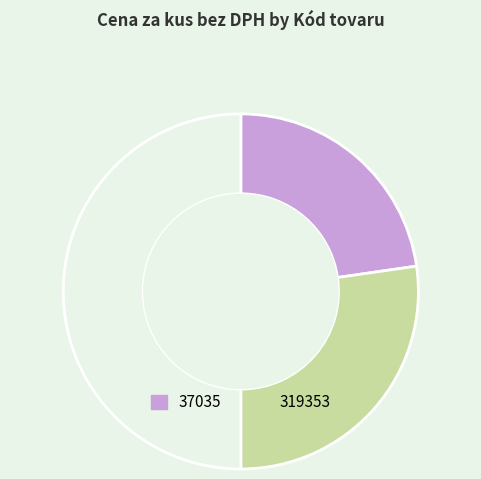

How many segments does this pie chart have?

3